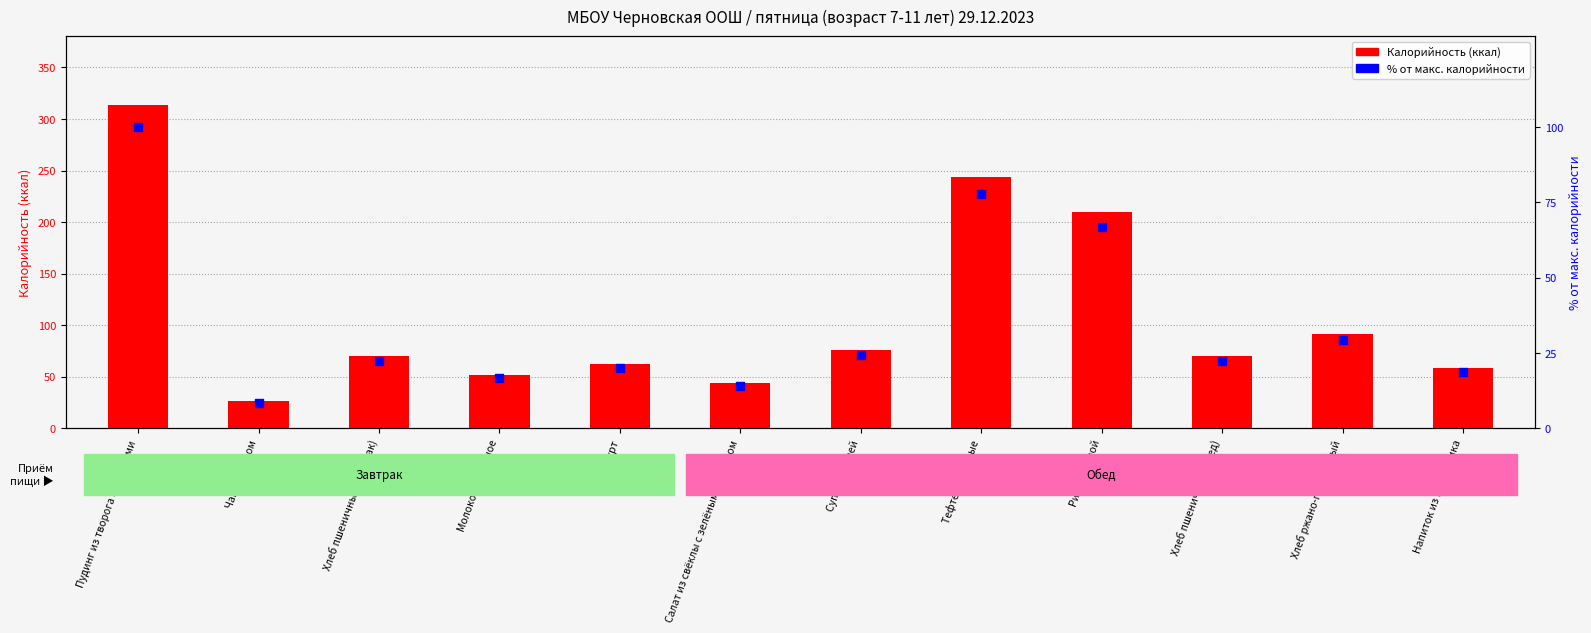

At which category is the sum across all series the highest?

Пудинг из творога с яблоками